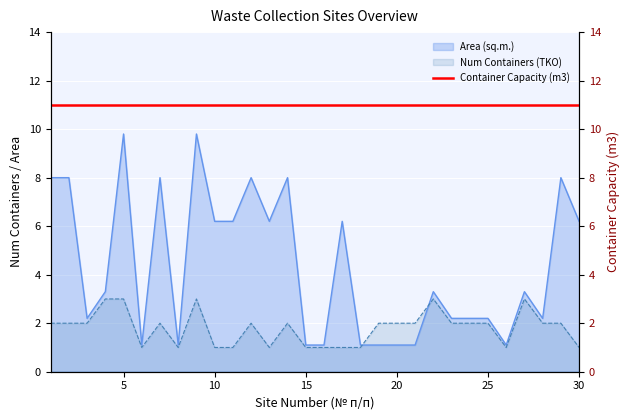

At which category does the chart reach its peak across all series?

5